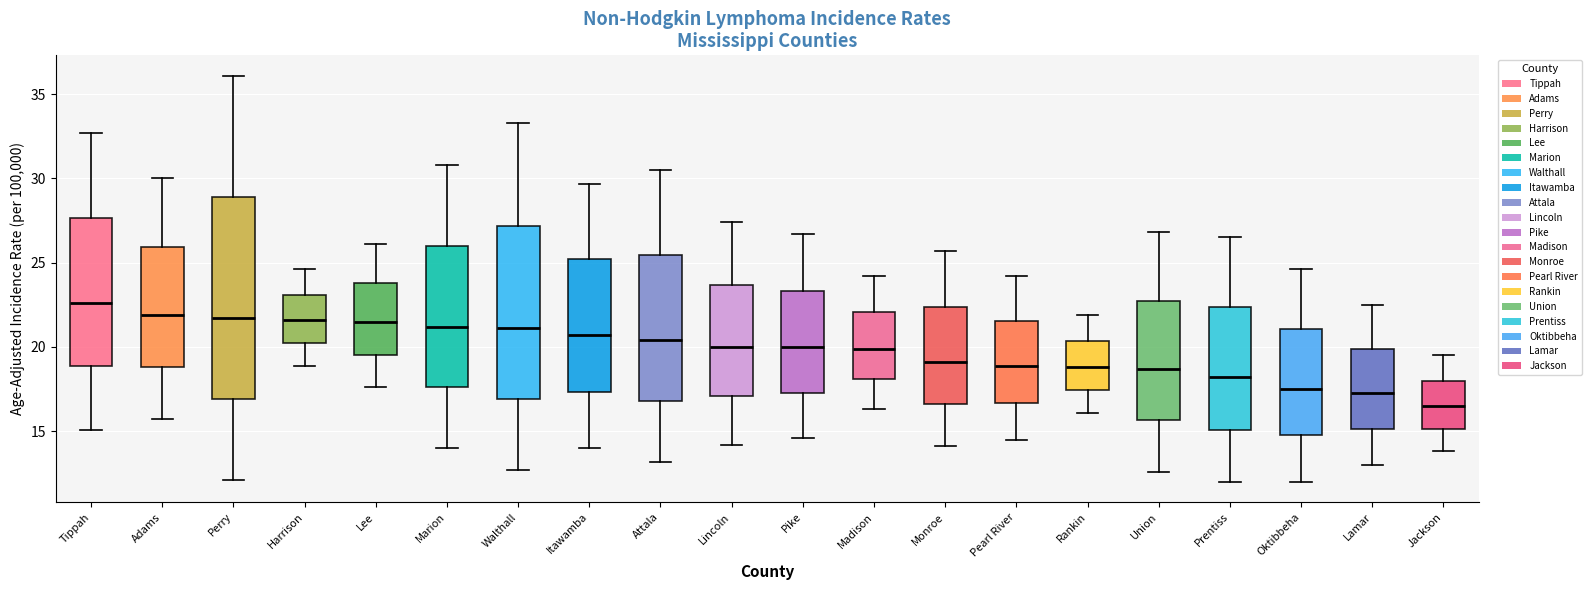

Which box's median line is the highest?

Tippah